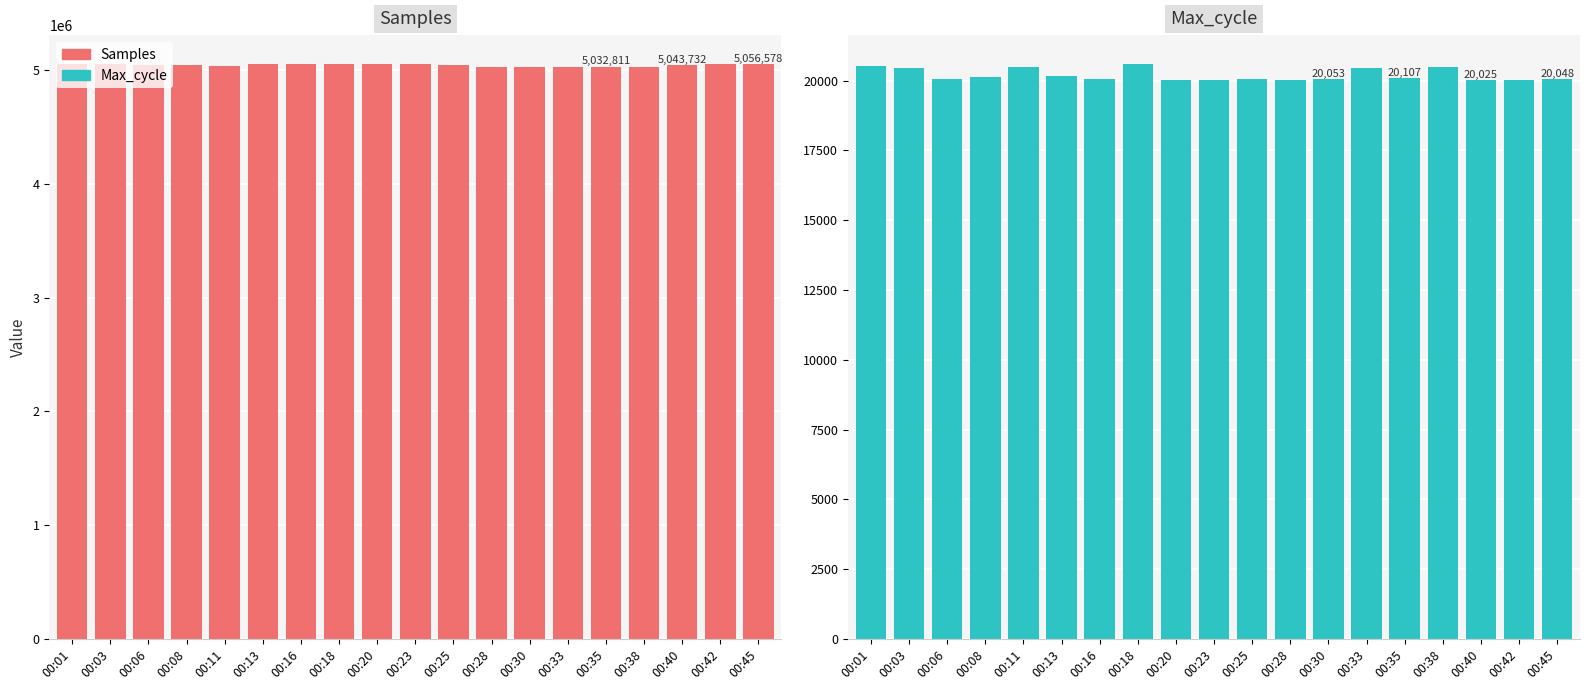

Which has a higher value, 00:03 or 00:45?

00:45